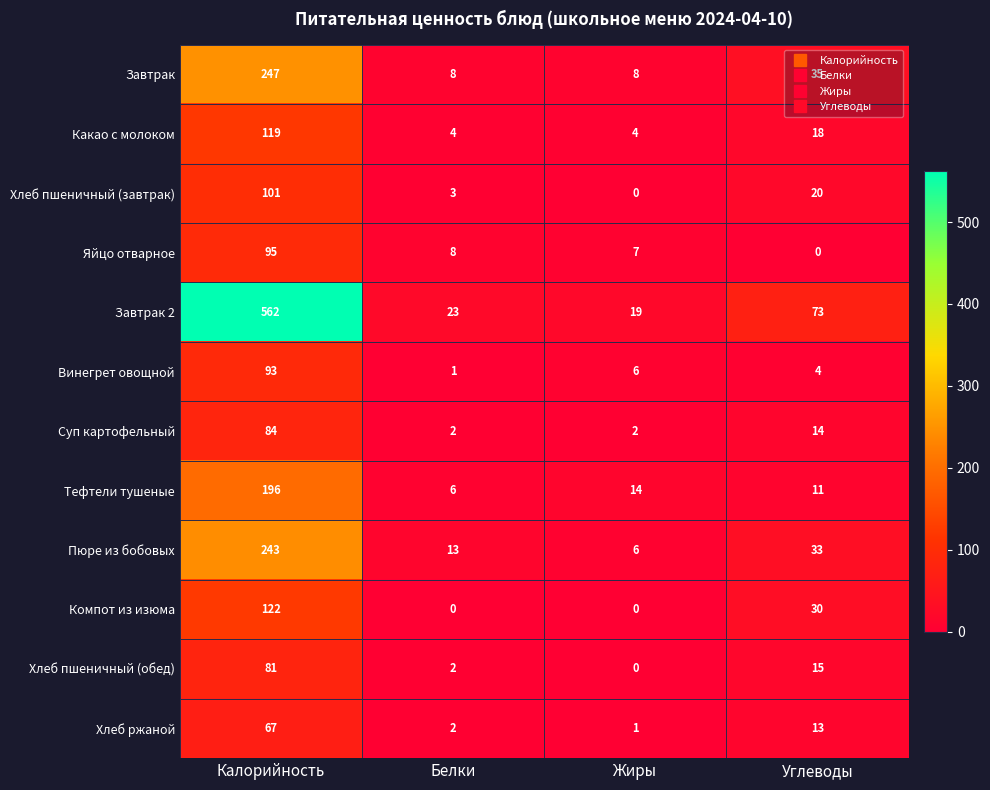

What is the difference between the Пюре из бобовых values at Жиры and Белки?

7